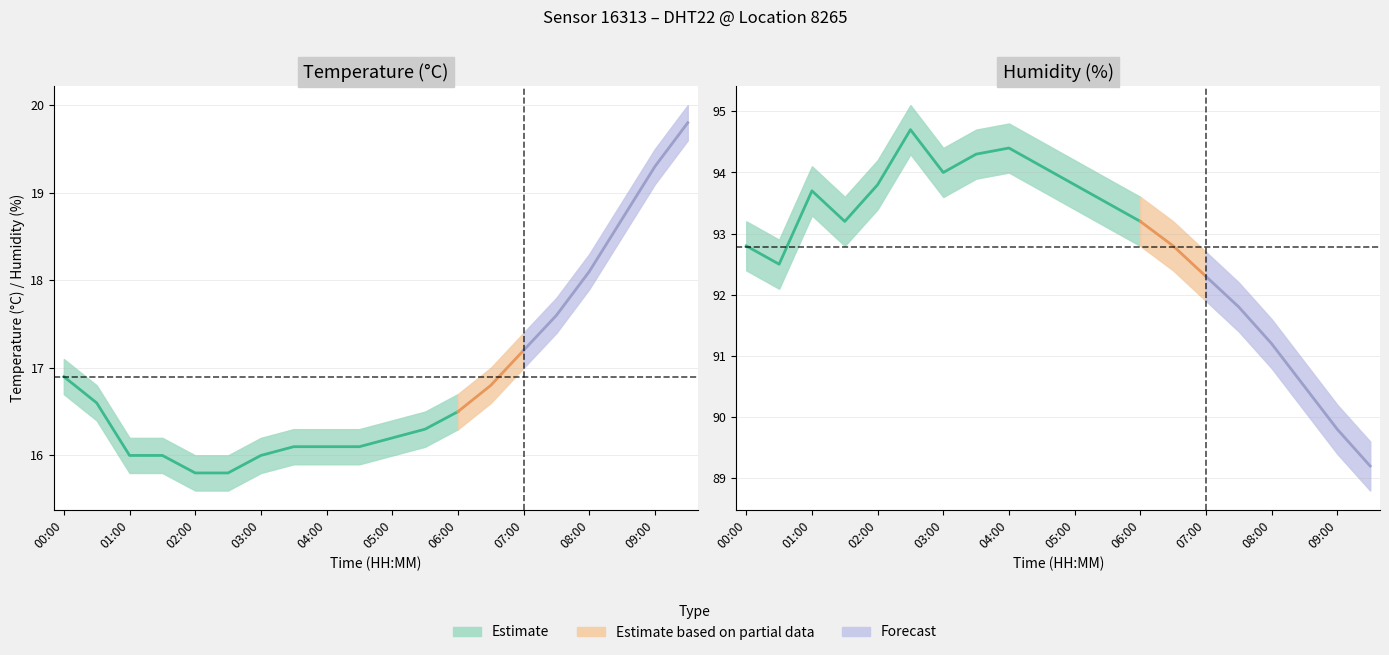

At which category is the sum across all series the highest?

02:30